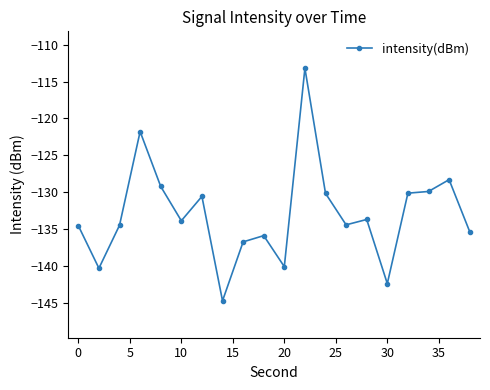

What is the value of the 3rd point from the left?

-134.5